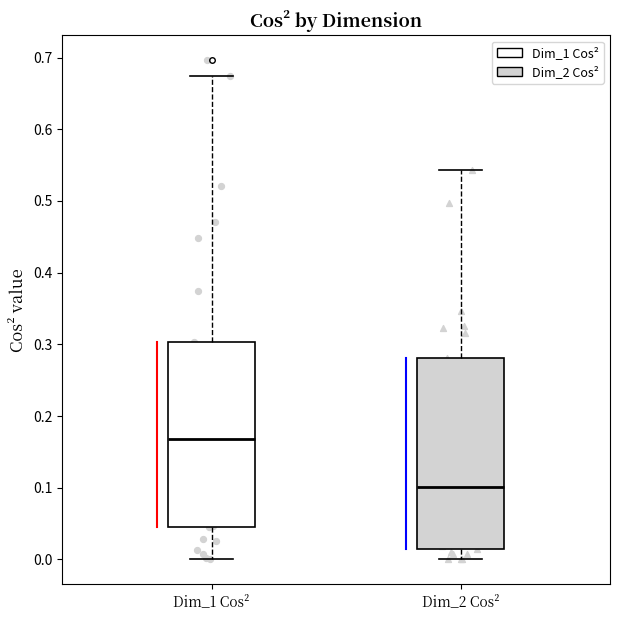

Where is the lower edge of the box for Dim_2 Cos² on the y-axis? The values are not printed on the chart, so give them approximately, as read against the axis.

0.02